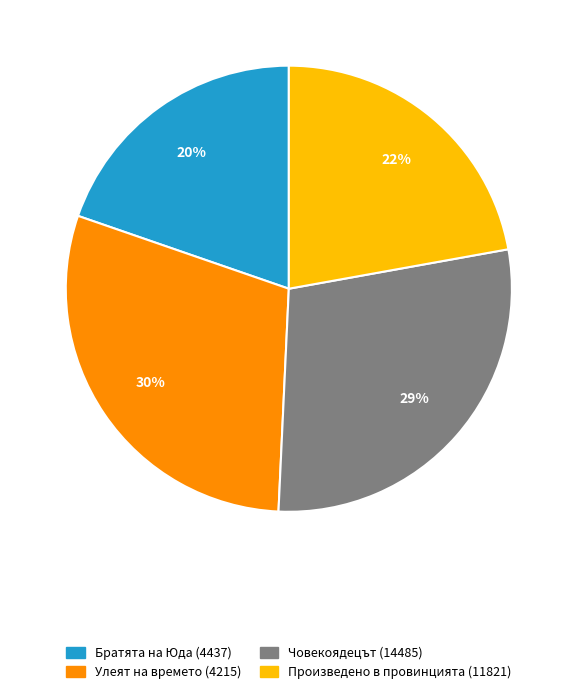

Which has a higher value, Братята на Юда (4437) or Произведено в провинцията (11821)?

Произведено в провинцията (11821)